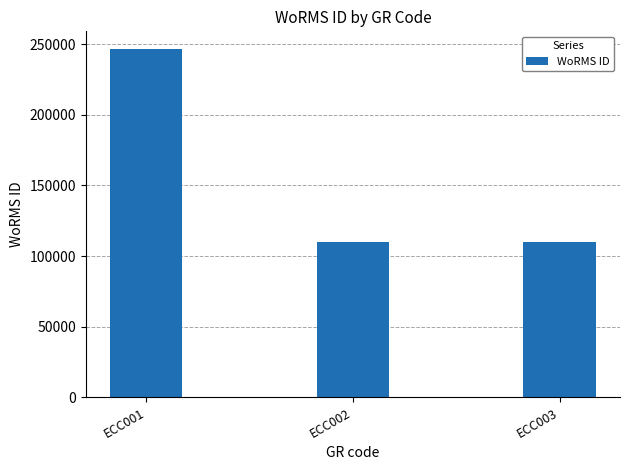

Where does the data first go above 109714?

ECC001